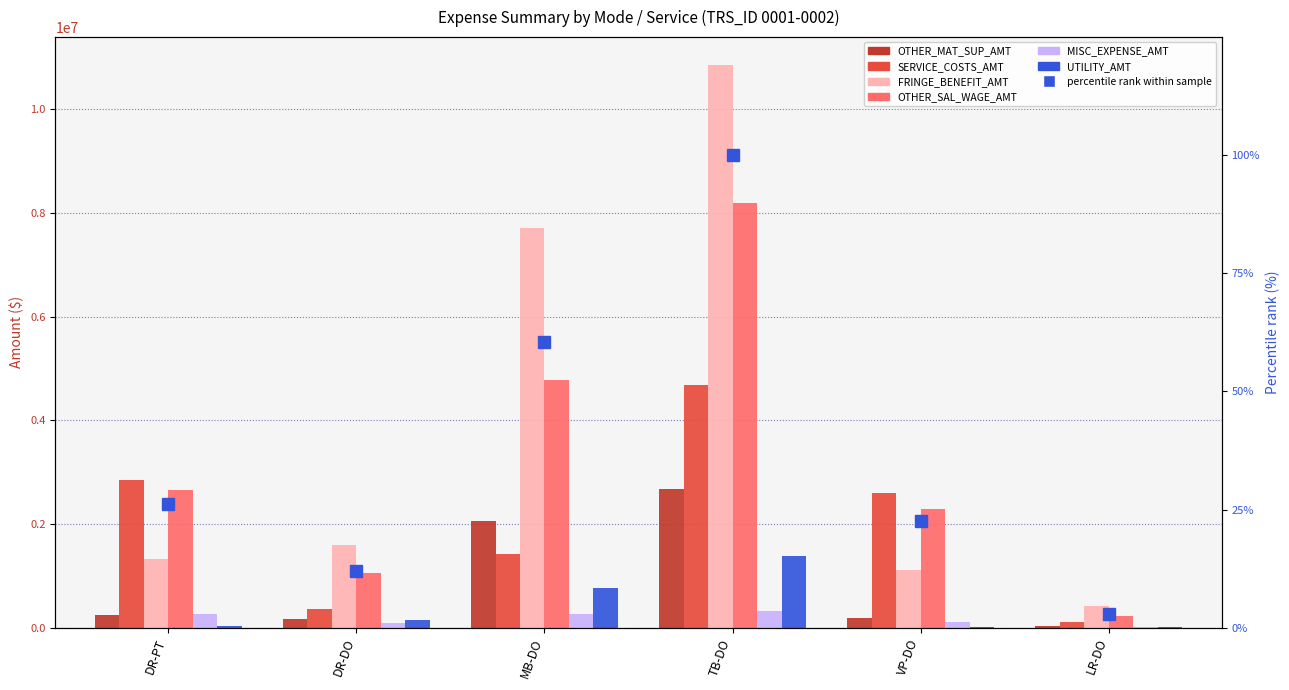

Which category has the highest value across all series?

TB-DO